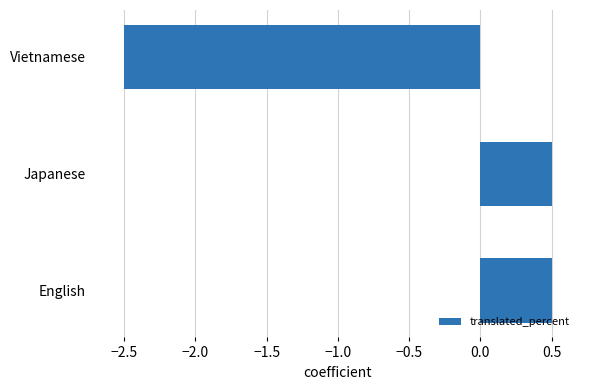

At which label is the value closest to -1?

English